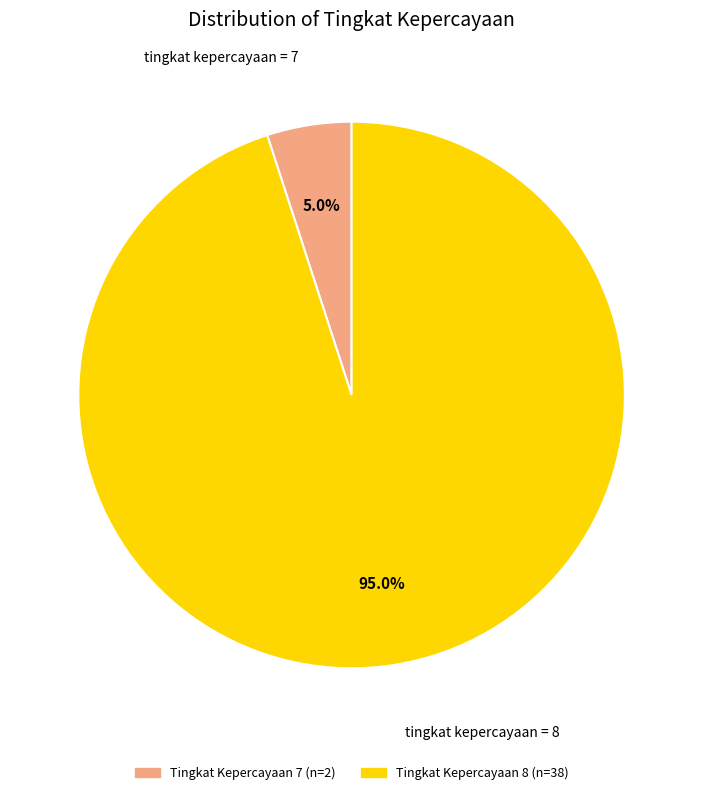

How many slices are in this pie chart?

2